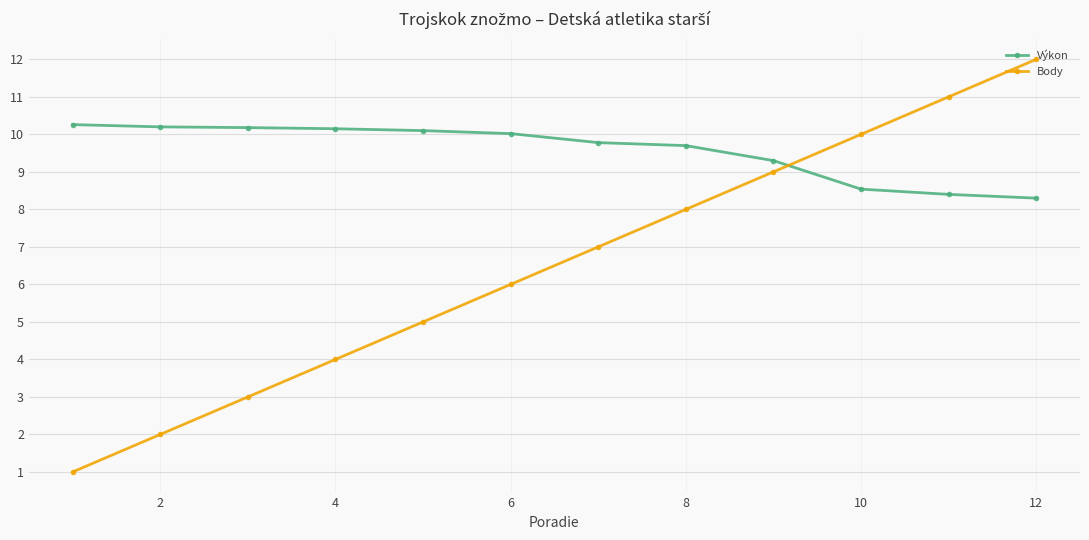

True or false: Body and Výkon cross at least once.

True